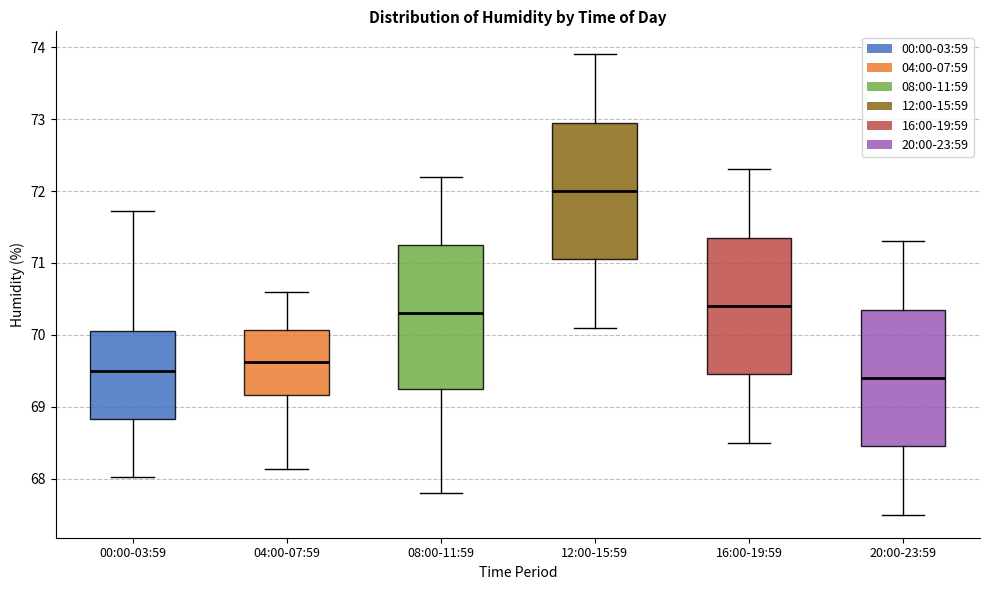

Reading left to right, transcribe this box plot: for each box, give where its median line is, the range the box spans, and where its two whiskers end, as read against the y-axis. The values are not printed on the chart, so give them approximately, as read against the axis.

00:00-03:59: median 69.5, box 68.8 to 70.1, whiskers 68.0 to 71.7
04:00-07:59: median 69.6, box 69.2 to 70.1, whiskers 68.1 to 70.6
08:00-11:59: median 70.3, box 69.3 to 71.3, whiskers 67.8 to 72.2
12:00-15:59: median 72.0, box 71.1 to 73.0, whiskers 70.1 to 73.9
16:00-19:59: median 70.4, box 69.5 to 71.4, whiskers 68.5 to 72.3
20:00-23:59: median 69.4, box 68.5 to 70.4, whiskers 67.5 to 71.3